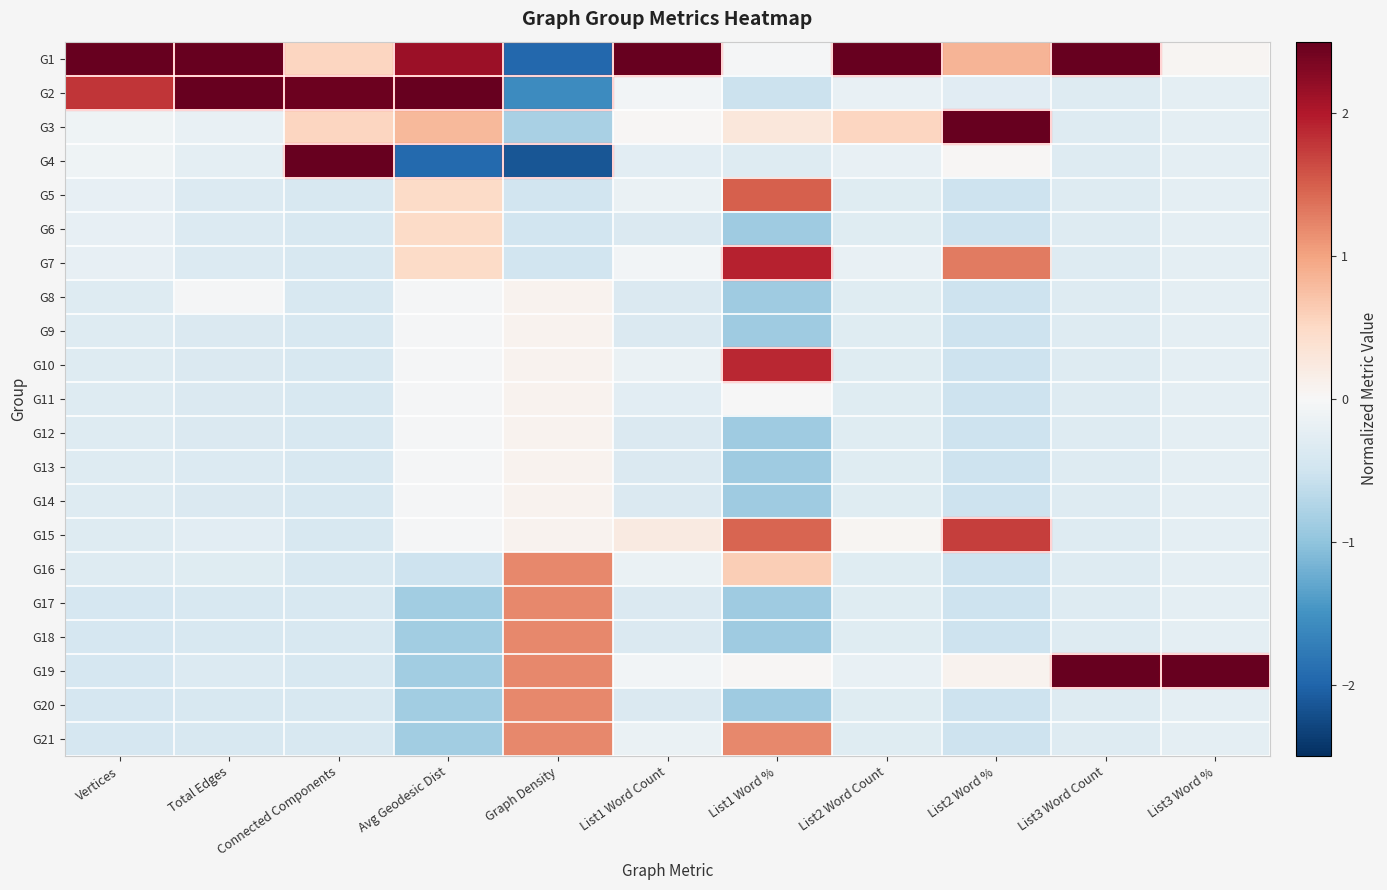

Count the number of categories in the chart.

11